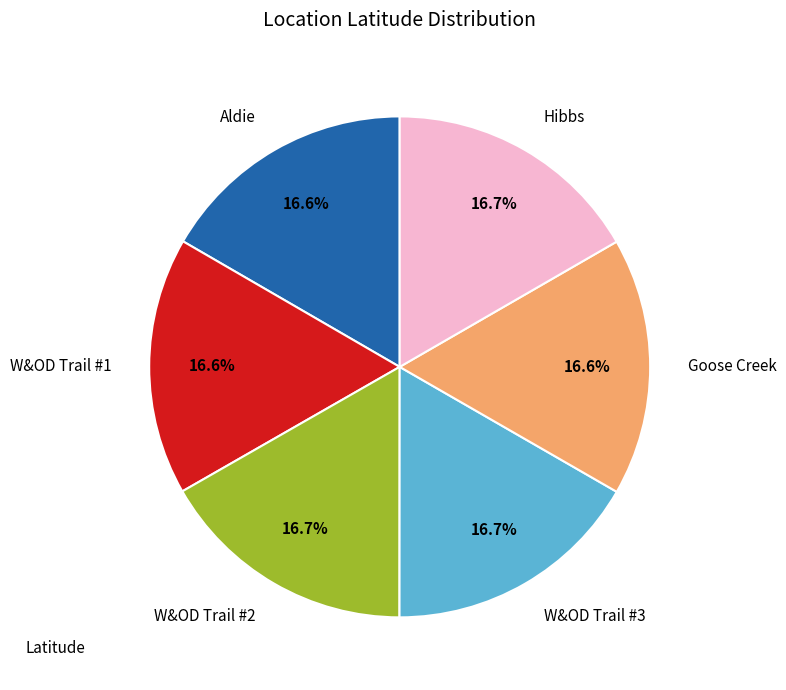

How many slices are in this pie chart?

6